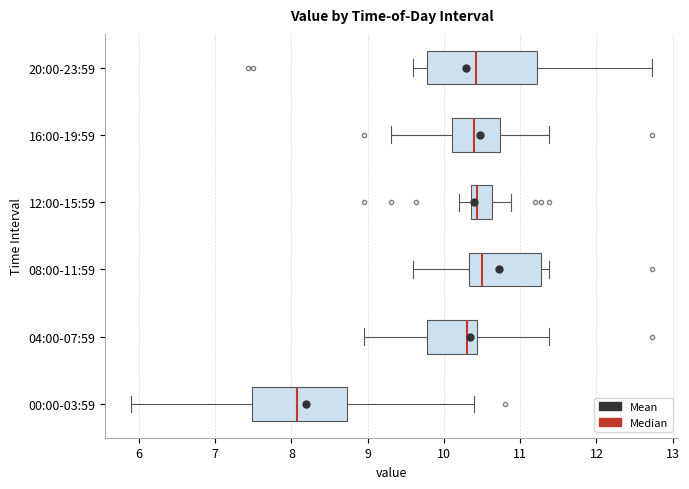

Which box has the furthest to the left median line?

00:00-03:59